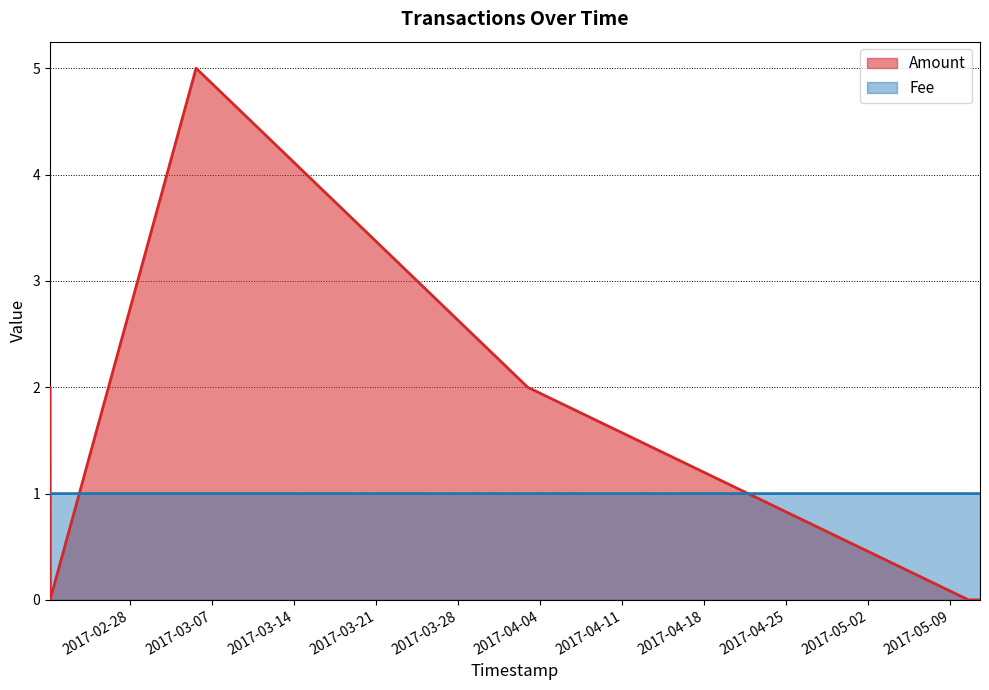

Count the number of categories in the chart.

6